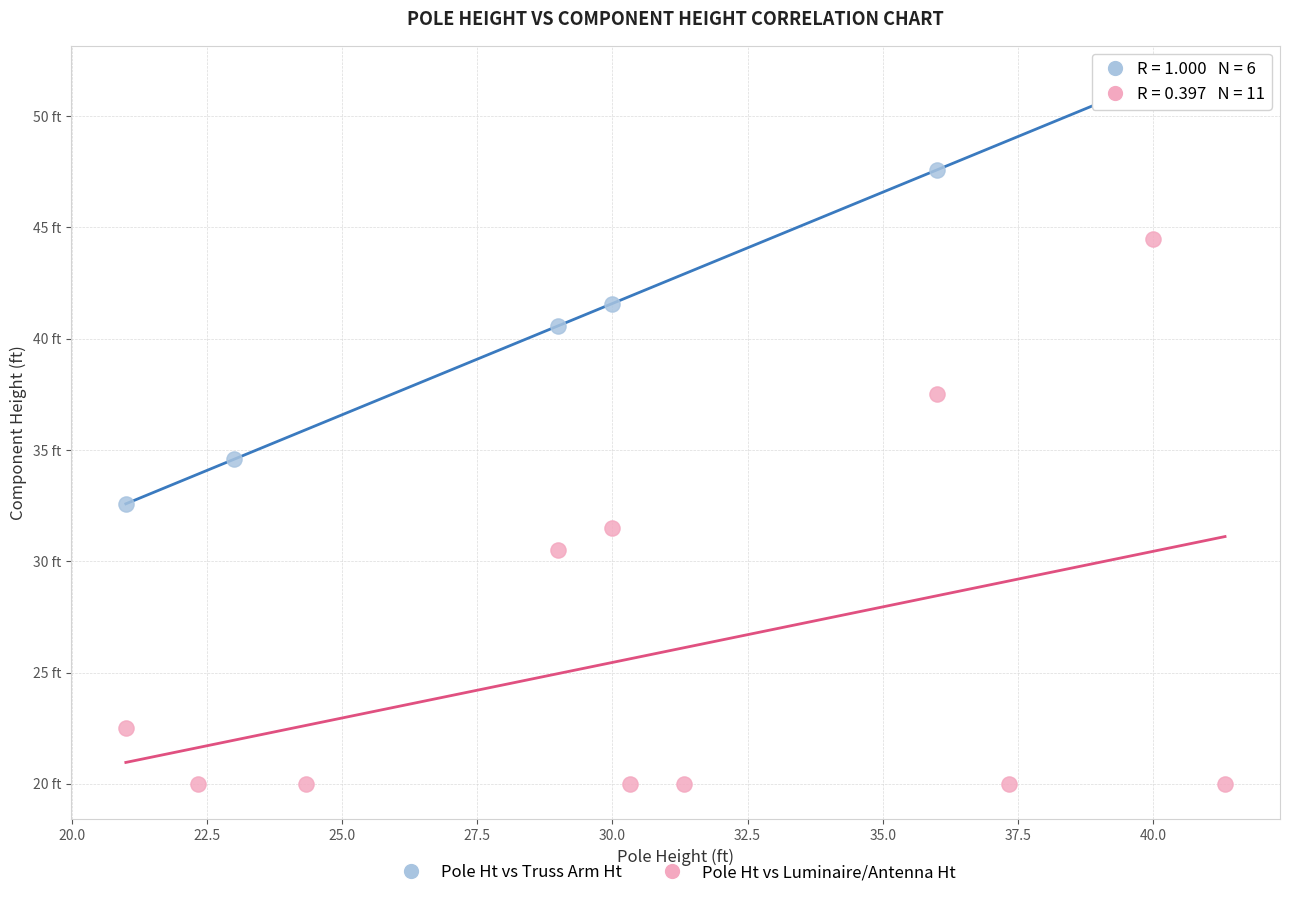

Which series reaches the maximum Y coordinate?

Pole Ht vs Truss Arm Ht